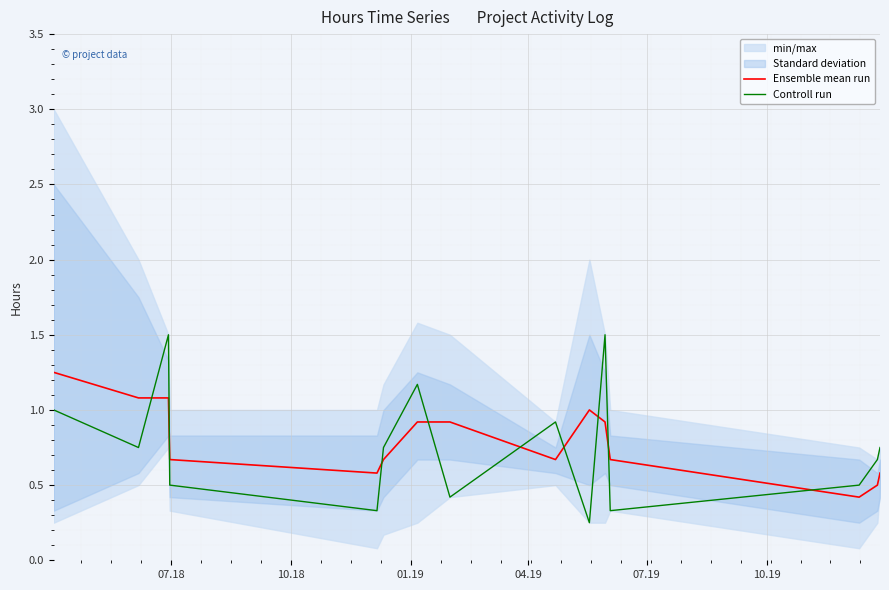

What is the label of the 2nd point from the left?

10.18